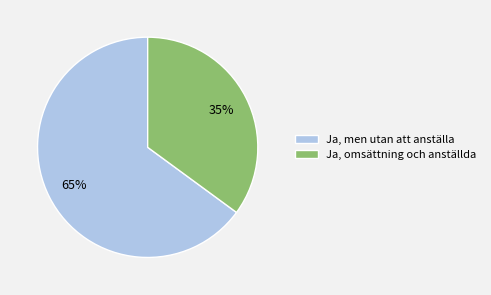

To the nearest percent, what is the average slice percentage?

50%